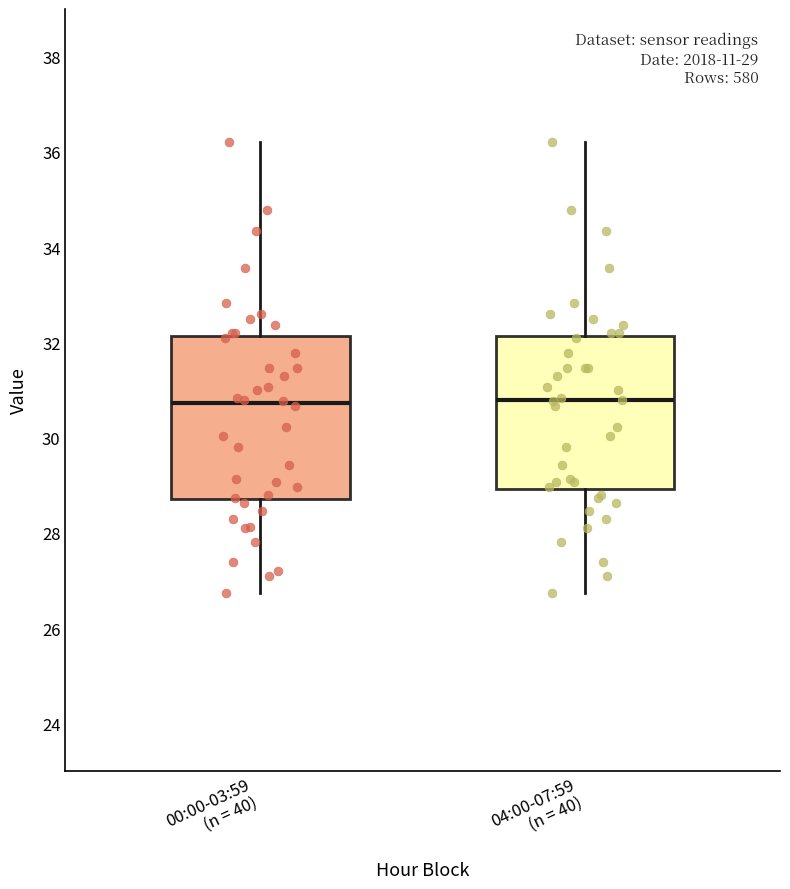

Comparing the boxes themselves (not the whiskers), which one is the tallest?

00:00-03:59 (n = 40)